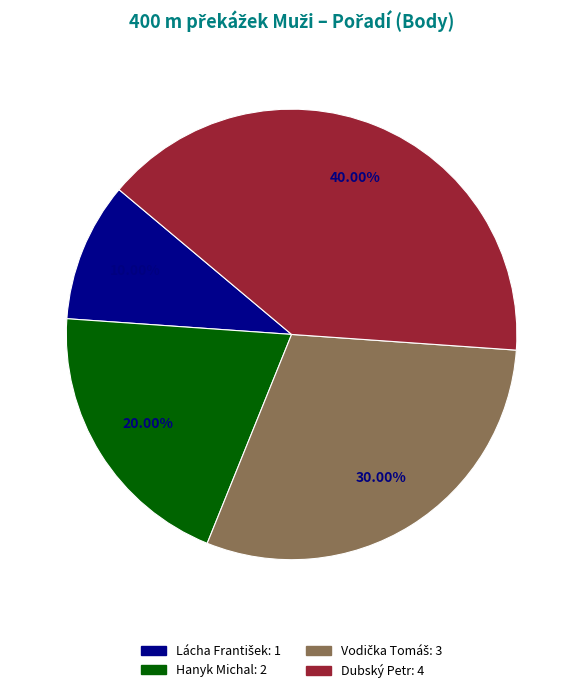

Does Dubský Petr represent more than half of the total?

No